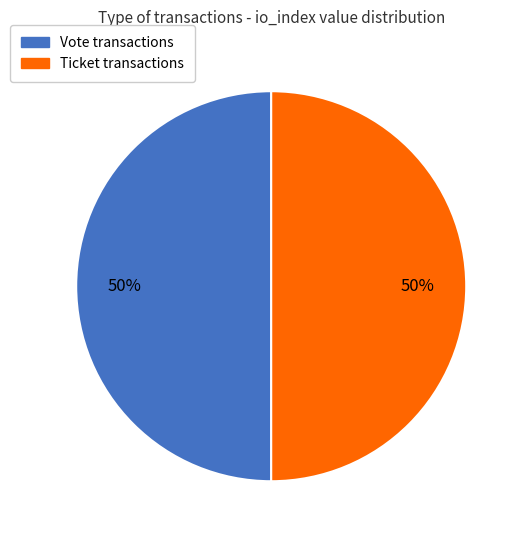

How many segments does this pie chart have?

2